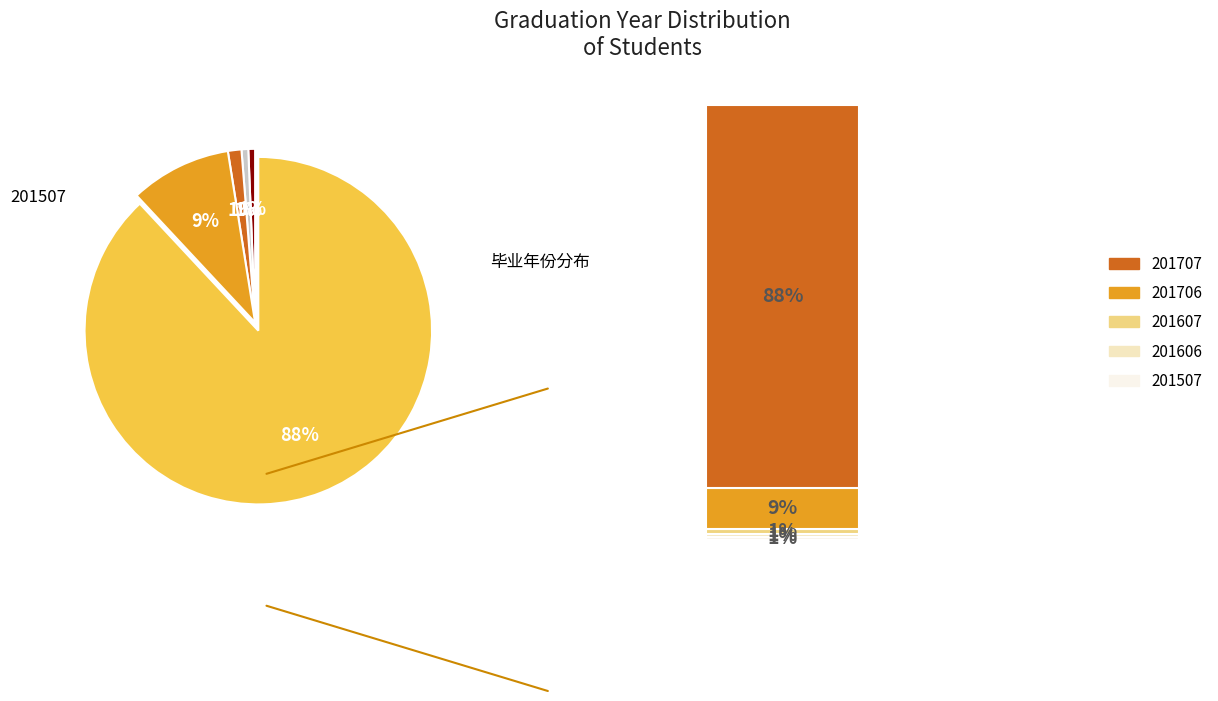

Does any single category account for the majority?

Yes